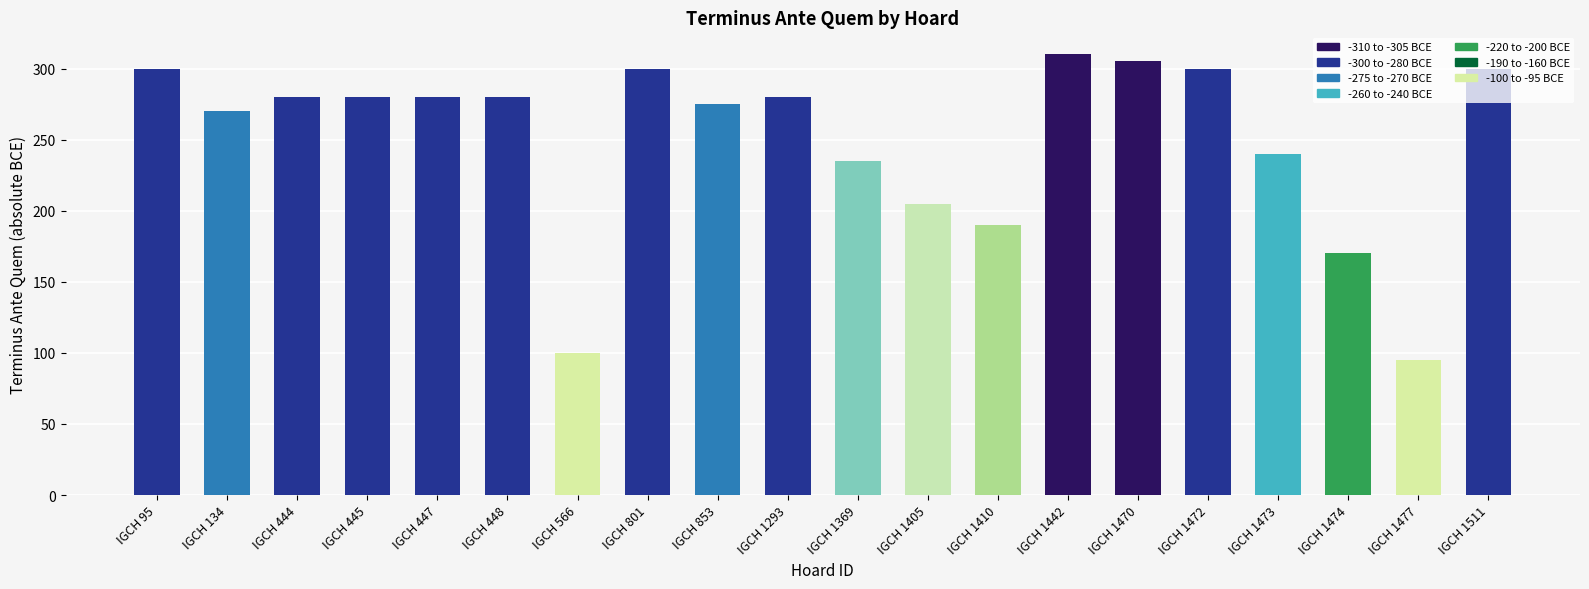

True or false: the data shows 118 at IGCH 1474.

False